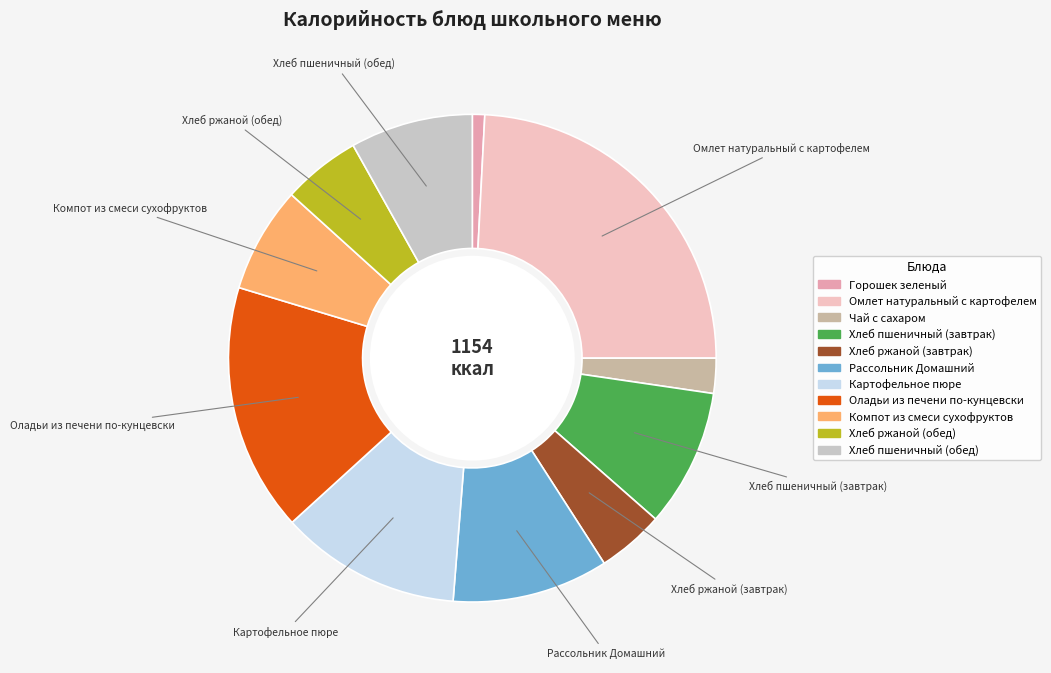

Does Оладьи из печени по-кунцевски represent more than half of the total?

No